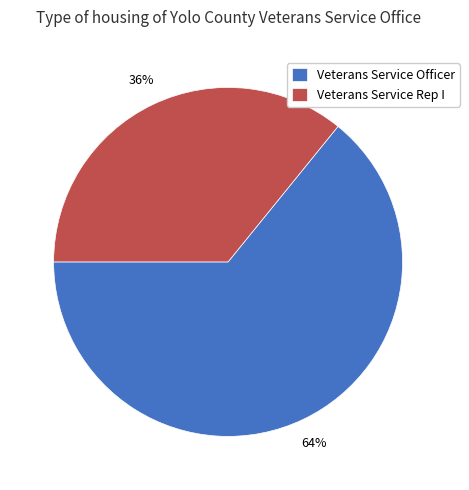

Rank the categories by value from lowest to highest.

Veterans Service Rep I, Veterans Service Officer